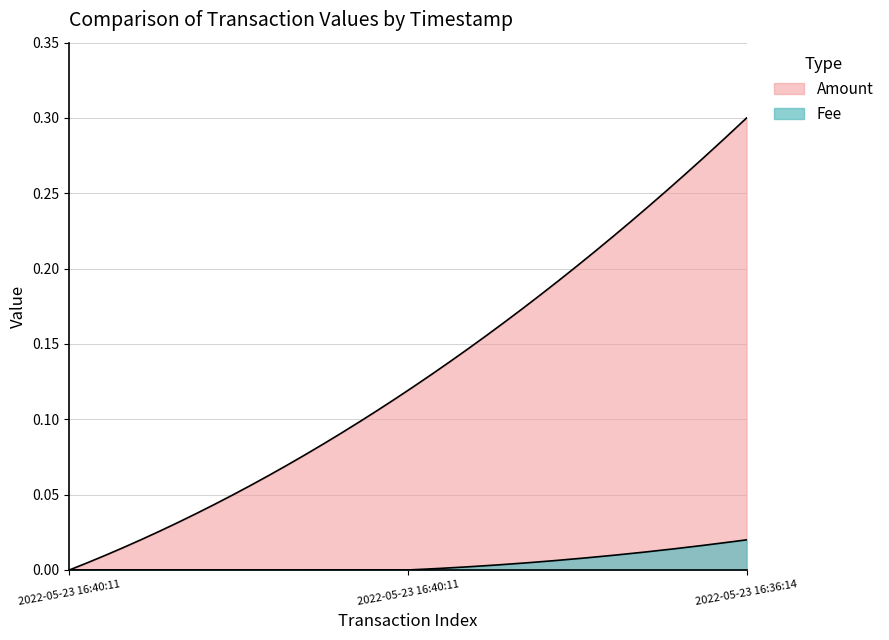

Rank the series at 2022-05-23 16:40:11 from lowest to highest value.

Amount, Fee